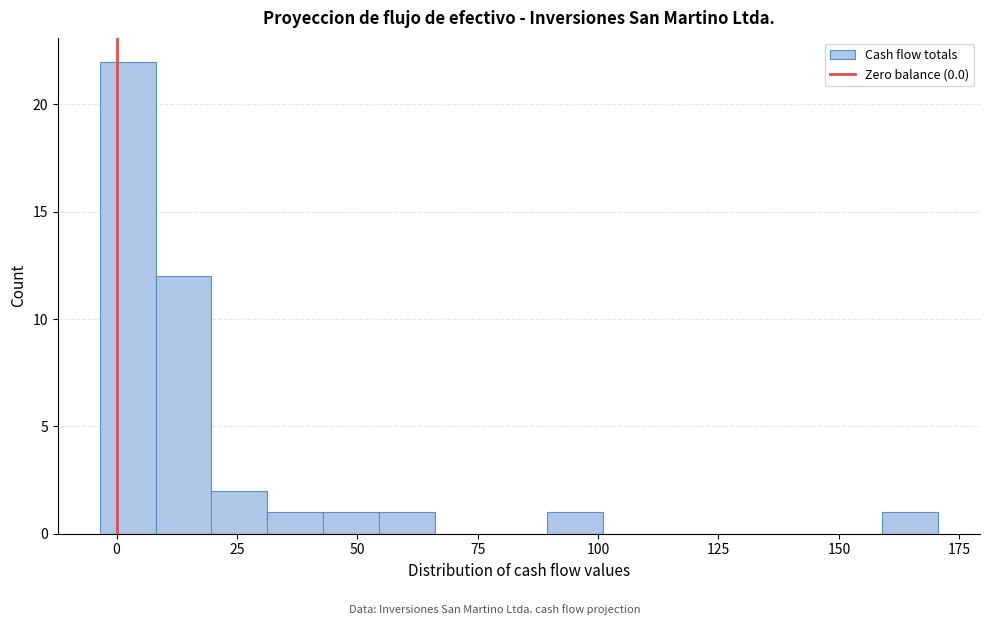

Around what value on the x-axis is the tallest bar? Give the approximate position of its centre, as read against the axis.

0